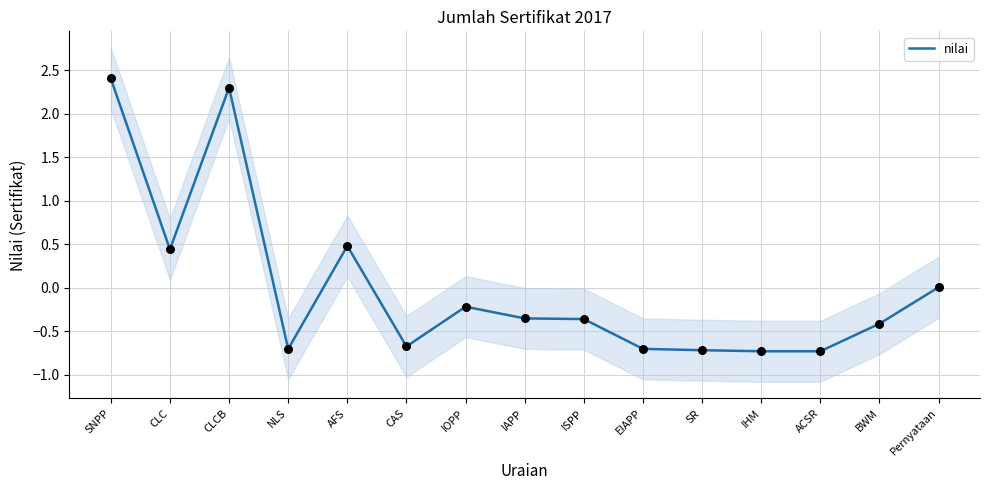

What is the change in value from AFS to IOPP?

-0.7